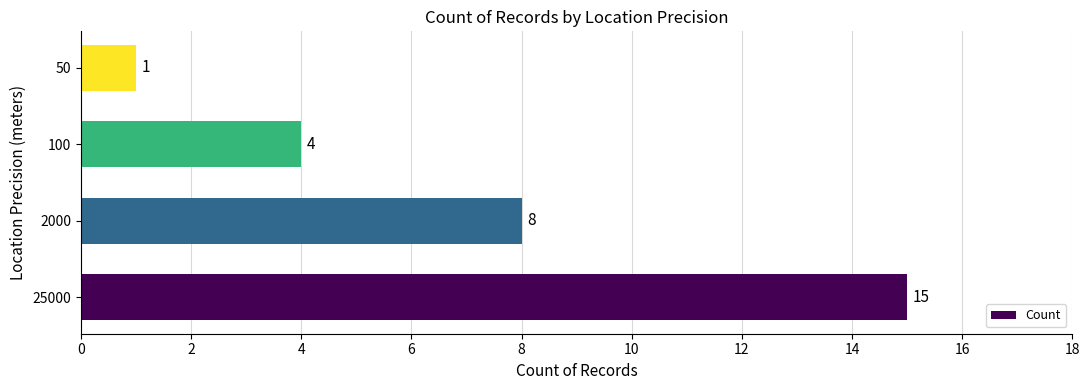

Is it true that the value at 25000 is 15?

True